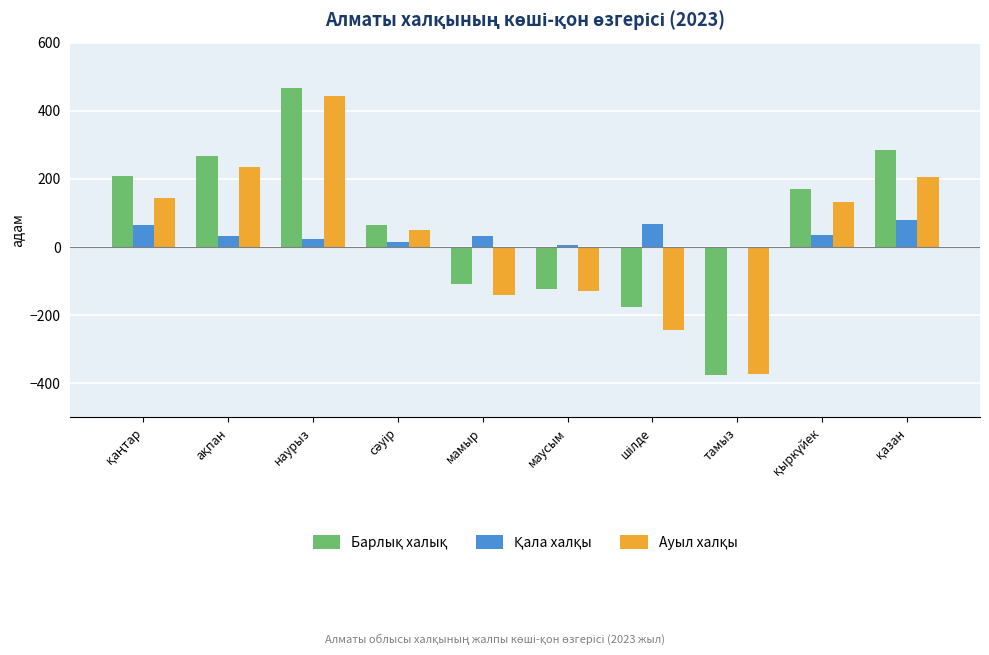

What is the smallest value displayed?

-376